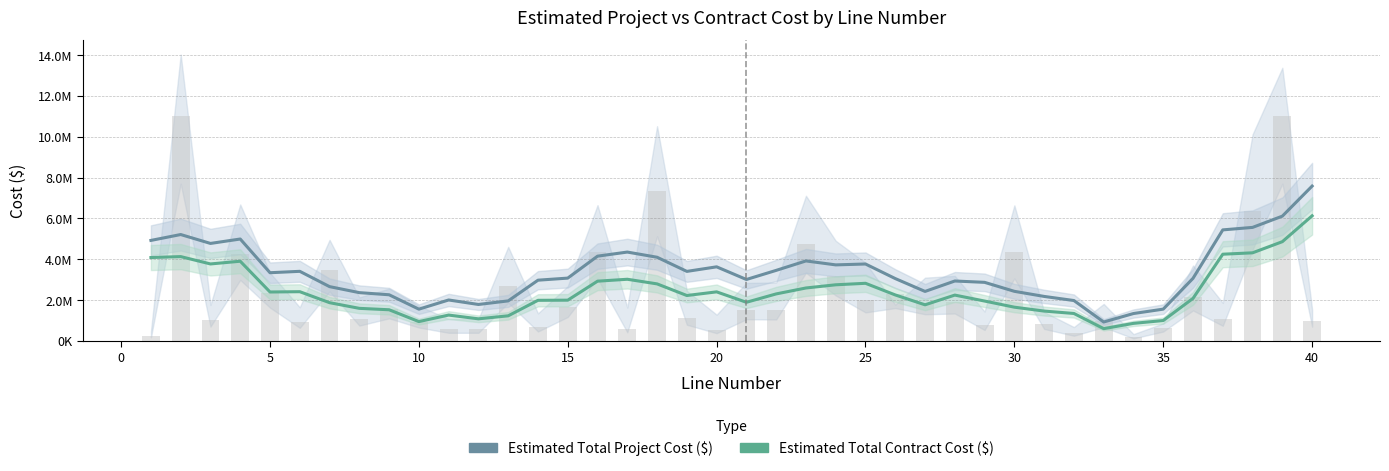

The value of Estimated Total Contract Cost ($) at 20 is 4307965.0. True or false?

False